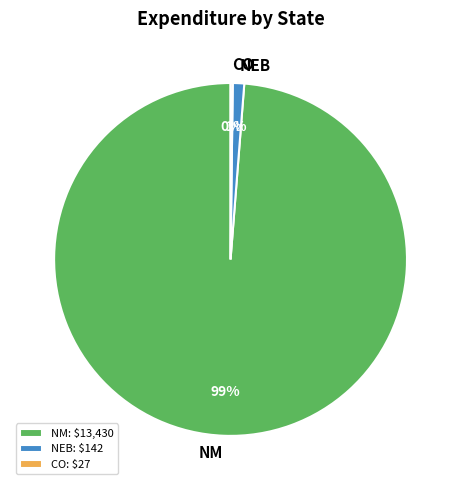

Is it true that NM is 90% of the pie?

False